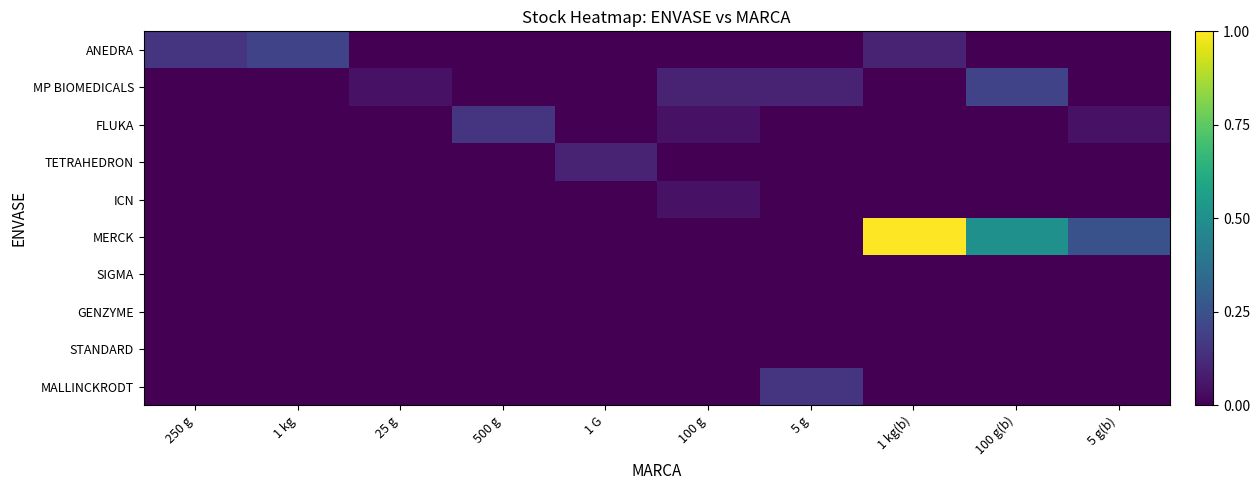

What is the total value across all series at 5 g(b)?

0.3